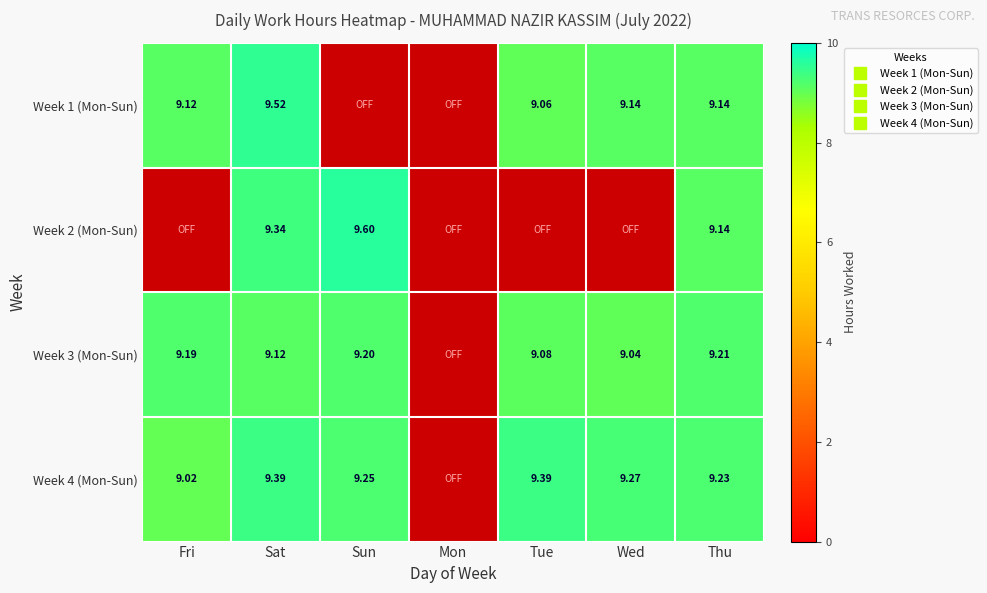

At how many categories does at least one series exceed 1?

6